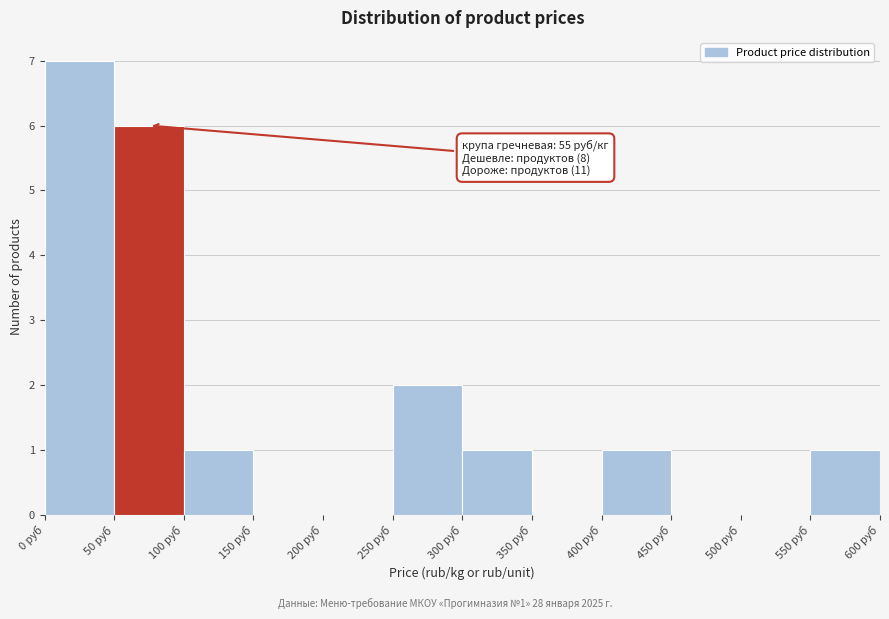

Which range on the x-axis has the tallest bar?

0 to 50